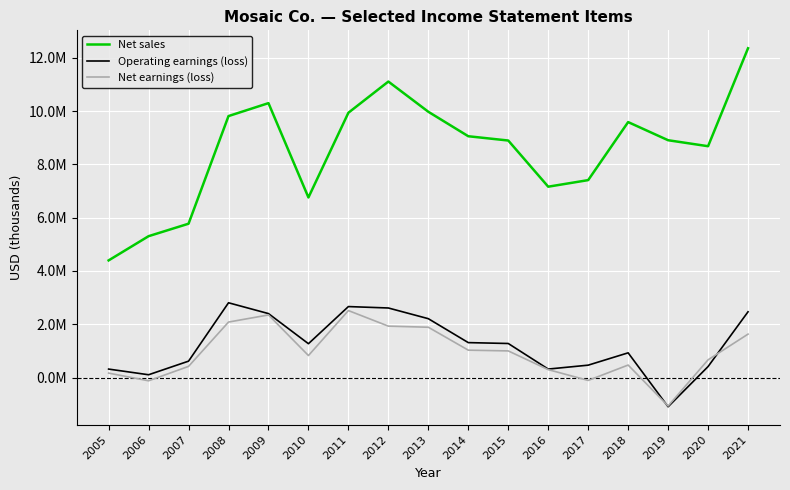

What are all the series names shown in the legend?

Net sales, Operating earnings (loss), Net earnings (loss)